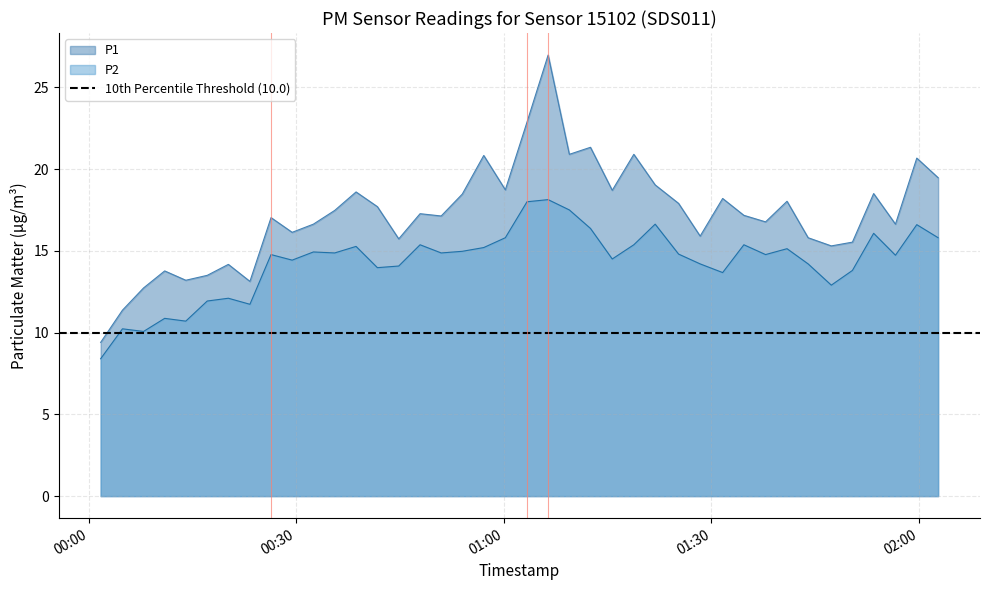

Reading left to right, list all the values displayed in this chart.

P1: 2022-08-19T00:01:45=9.4	2022-08-19T00:04:54=11.4	2022-08-19T00:07:57=12.7	2022-08-19T00:11:00=13.8	2022-08-19T00:14:03=13.2	2022-08-19T00:17:09=13.5	2022-08-19T00:20:12=14.2	2022-08-19T00:23:19=13.1	2022-08-19T00:26:22=17.0	2022-08-19T00:29:25=16.1	2022-08-19T00:32:29=16.6	2022-08-19T00:35:34=17.5	2022-08-19T00:38:39=18.6	2022-08-19T00:41:44=17.7	2022-08-19T00:44:49=15.7	2022-08-19T00:47:54=17.3	2022-08-19T00:50:57=17.1	2022-08-19T00:54:00=18.5	2022-08-19T00:57:06=20.8	2022-08-19T01:00:13=18.7	2022-08-19T01:03:21=22.9	2022-08-19T01:06:24=27.0	2022-08-19T01:09:28=20.9	2022-08-19T01:12:31=21.3	2022-08-19T01:15:40=18.7	2022-08-19T01:18:47=20.9	2022-08-19T01:21:52=19.0	2022-08-19T01:25:15=17.9	2022-08-19T01:28:22=15.9	2022-08-19T01:31:37=18.2	2022-08-19T01:34:41=17.2	2022-08-19T01:37:49=16.8	2022-08-19T01:40:55=18.0	2022-08-19T01:43:58=15.8	2022-08-19T01:47:19=15.3	2022-08-19T01:50:22=15.5	2022-08-19T01:53:26=18.5	2022-08-19T01:56:35=16.6	2022-08-19T01:59:40=20.7	2022-08-19T02:02:45=19.5
P2: 2022-08-19T00:01:45=8.4	2022-08-19T00:04:54=10.2	2022-08-19T00:07:57=10.1	2022-08-19T00:11:00=10.9	2022-08-19T00:14:03=10.7	2022-08-19T00:17:09=11.9	2022-08-19T00:20:12=12.1	2022-08-19T00:23:19=11.7	2022-08-19T00:26:22=14.8	2022-08-19T00:29:25=14.4	2022-08-19T00:32:29=14.9	2022-08-19T00:35:34=14.9	2022-08-19T00:38:39=15.3	2022-08-19T00:41:44=14.0	2022-08-19T00:44:49=14.1	2022-08-19T00:47:54=15.4	2022-08-19T00:50:57=14.9	2022-08-19T00:54:00=15.0	2022-08-19T00:57:06=15.2	2022-08-19T01:00:13=15.8	2022-08-19T01:03:21=18.0	2022-08-19T01:06:24=18.1	2022-08-19T01:09:28=17.5	2022-08-19T01:12:31=16.4	2022-08-19T01:15:40=14.5	2022-08-19T01:18:47=15.4	2022-08-19T01:21:52=16.6	2022-08-19T01:25:15=14.8	2022-08-19T01:28:22=14.2	2022-08-19T01:31:37=13.7	2022-08-19T01:34:41=15.4	2022-08-19T01:37:49=14.8	2022-08-19T01:40:55=15.1	2022-08-19T01:43:58=14.2	2022-08-19T01:47:19=12.9	2022-08-19T01:50:22=13.8	2022-08-19T01:53:26=16.1	2022-08-19T01:56:35=14.7	2022-08-19T01:59:40=16.6	2022-08-19T02:02:45=15.8